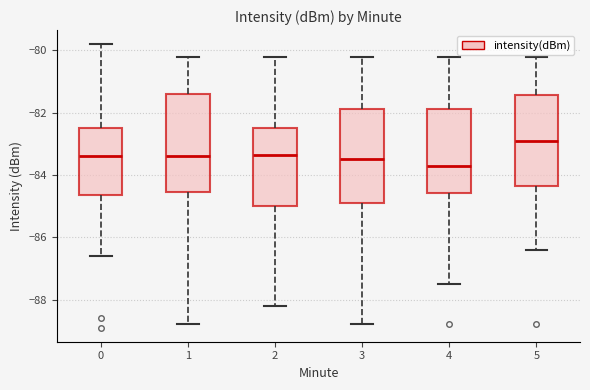

Where is the upper edge of the box at x = 4 on the y-axis? The values are not printed on the chart, so give them approximately, as read against the axis.

-81.8